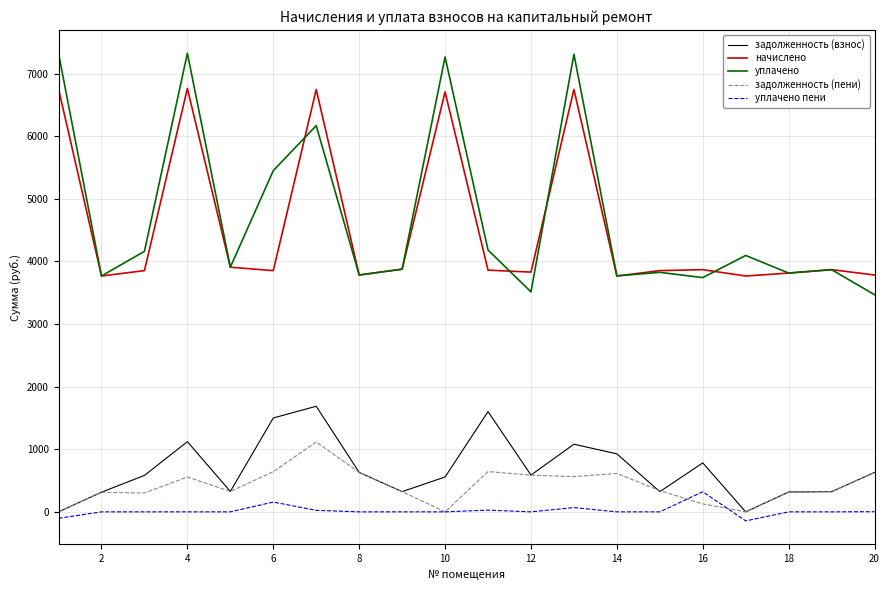

True or false: уплачено and уплачено пени intersect in this chart.

False